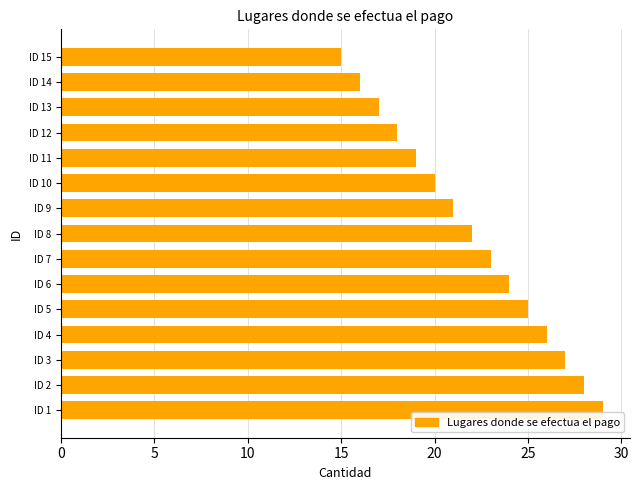

Is it true that the value at ID 14 is 24?

False